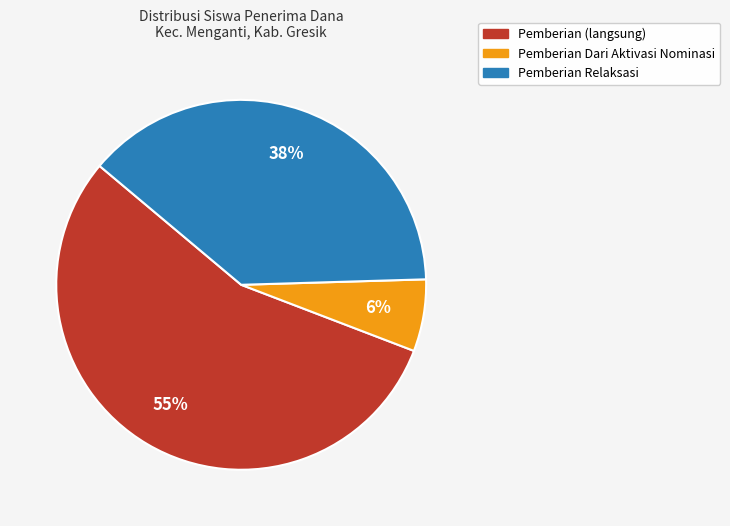

Does any single category account for the majority?

Yes